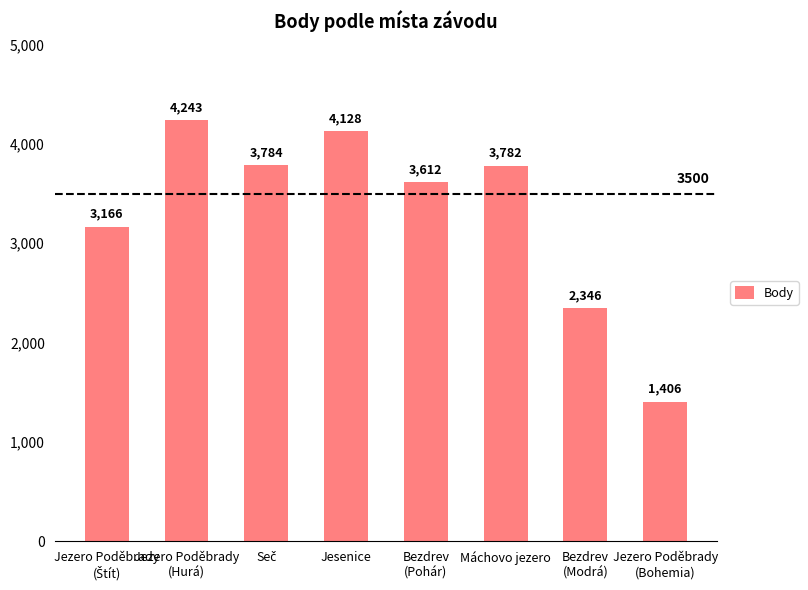

At which category does the chart reach its peak across all series?

Jezero Poděbrady
(Hurá)